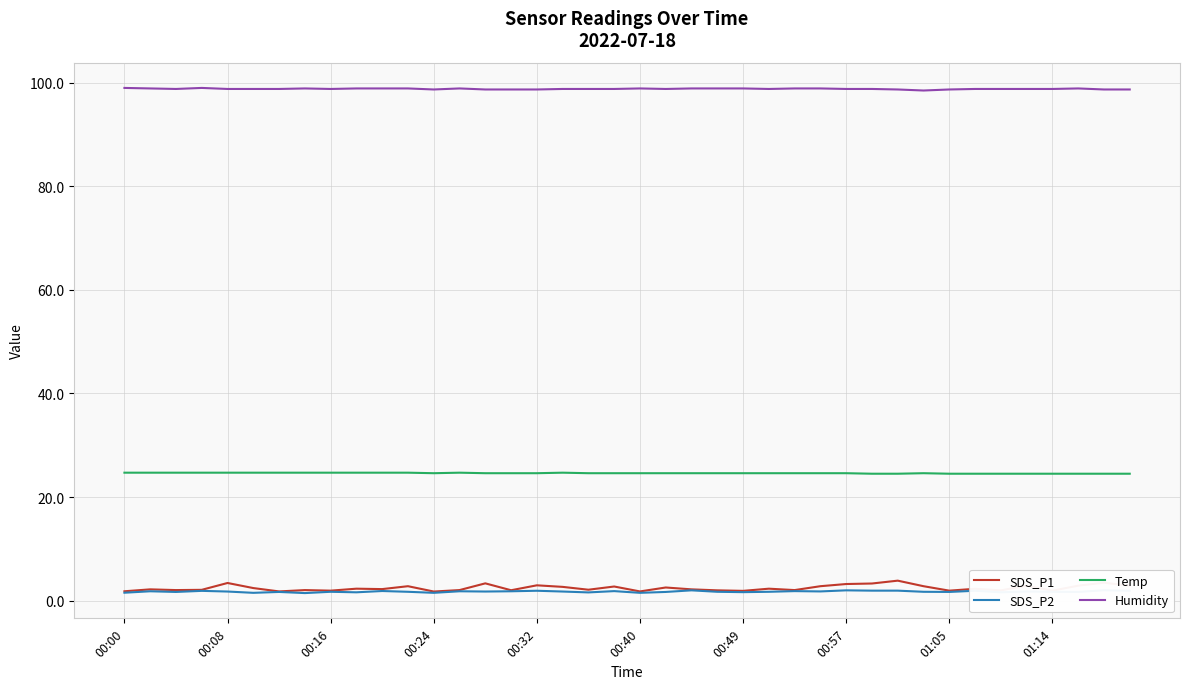

How many lines are shown in the chart?

4